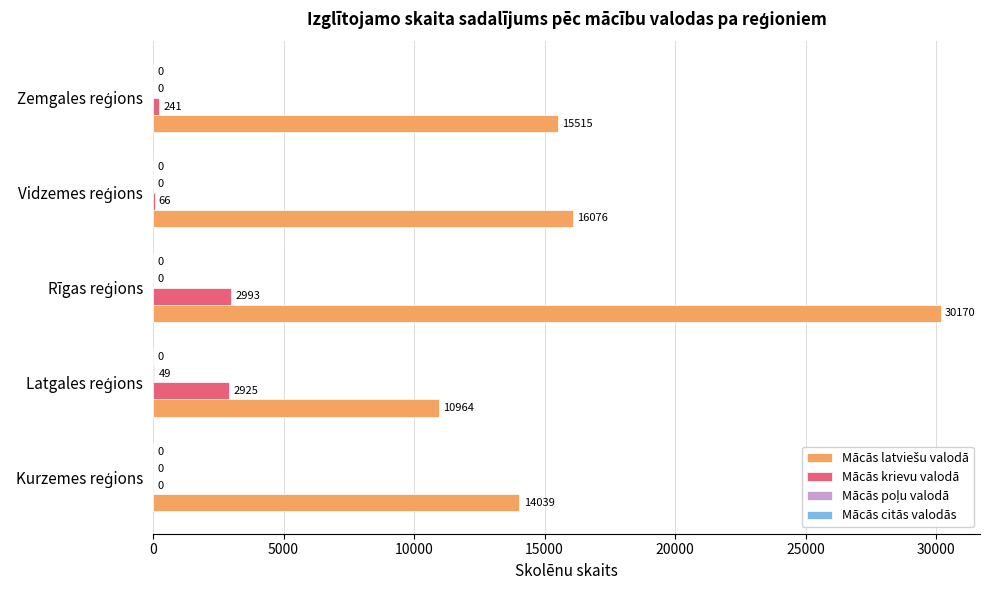

What is the greatest value displayed?

30170